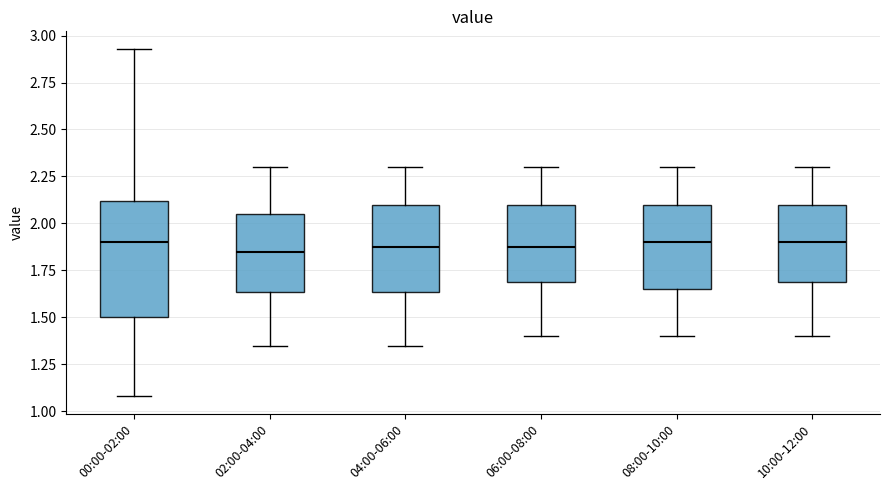

Where is the upper edge of the box for 08:00-10:00 on the y-axis? The values are not printed on the chart, so give them approximately, as read against the axis.

2.10